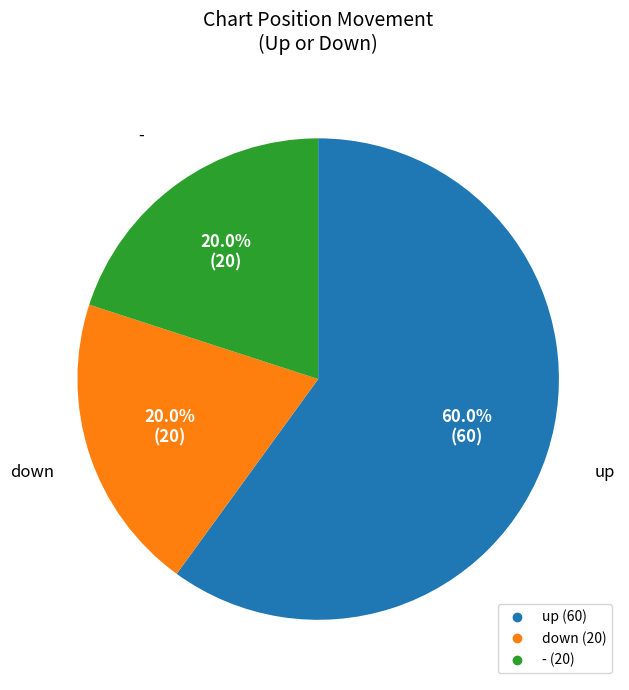

To the nearest percent, what is the average slice percentage?

33%